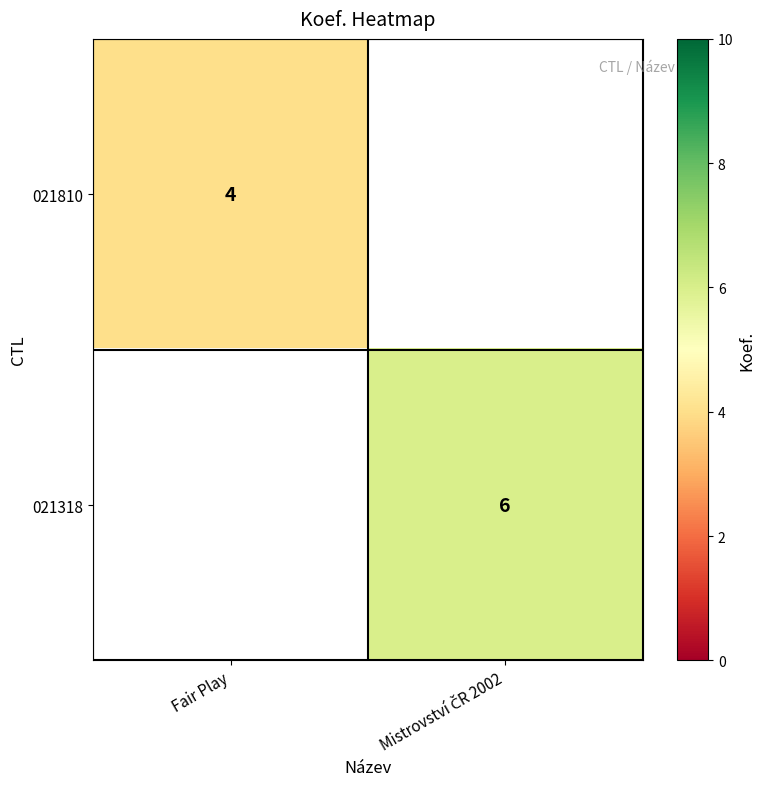

The value of 021810 at Fair Play is 4. True or false?

True